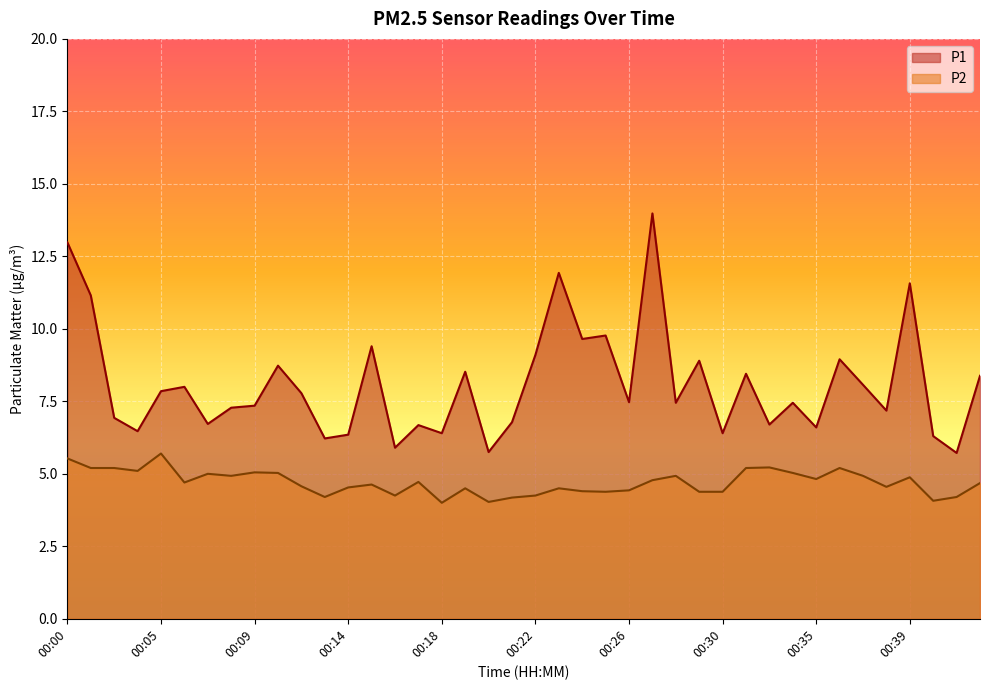

Rank the categories by P1 value from lowest to highest.

00:41, 00:20, 00:16, 00:13, 00:40, 00:14, 00:18, 00:30, 00:03, 00:35, 00:17, 00:33, 00:07, 00:21, 00:02, 00:38, 00:08, 00:09, 00:28, 00:34, 00:26, 00:12, 00:05, 00:06, 00:37, 00:42, 00:31, 00:19, 00:11, 00:29, 00:36, 00:22, 00:15, 00:24, 00:25, 00:01, 00:39, 00:23, 00:00, 00:27